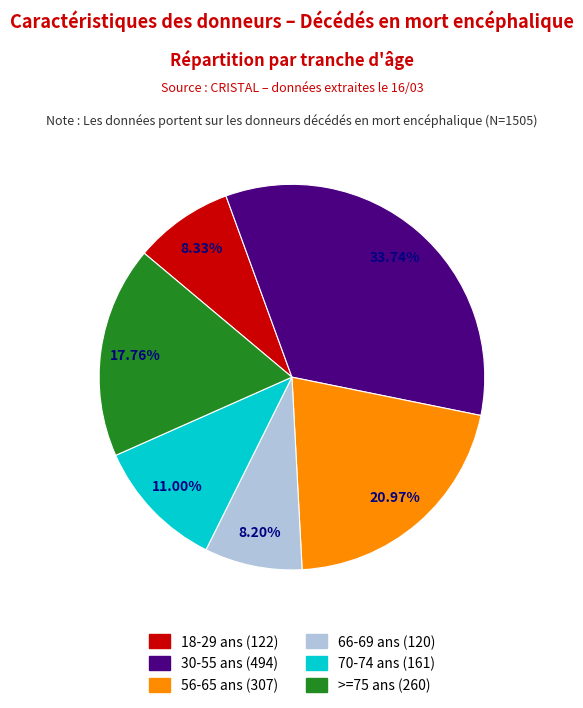

How many slices are in this pie chart?

6